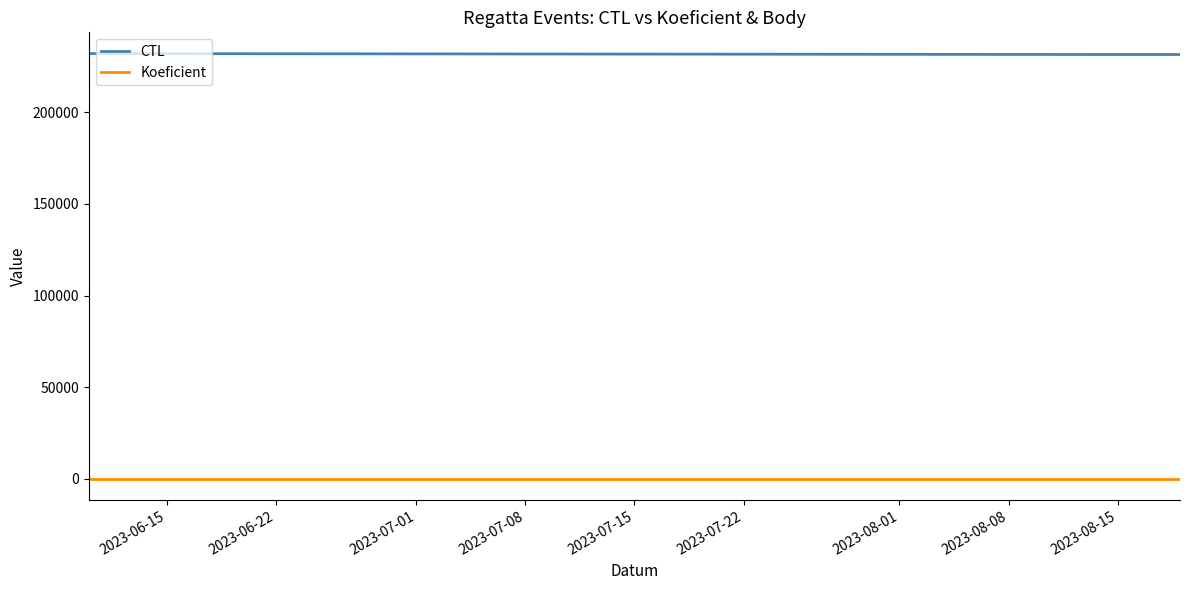

Rank the series by their average value, from highest to lowest.

CTL, Koeficient